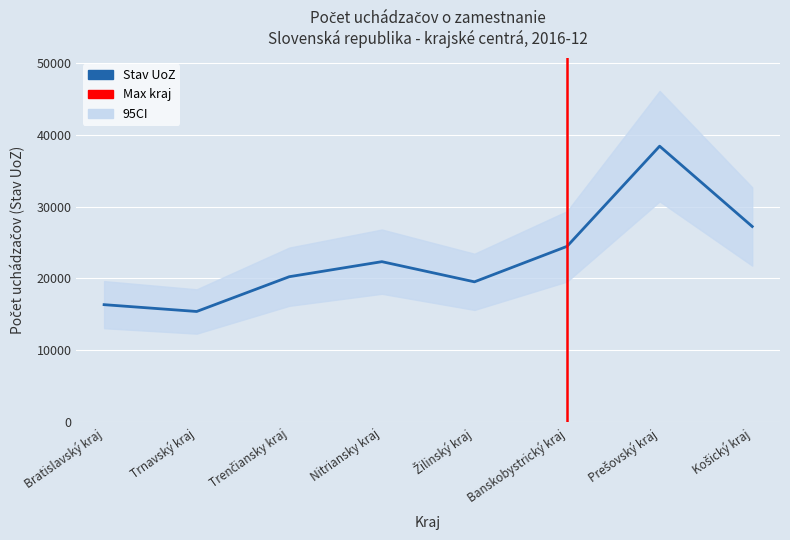

What is the average value?

22999